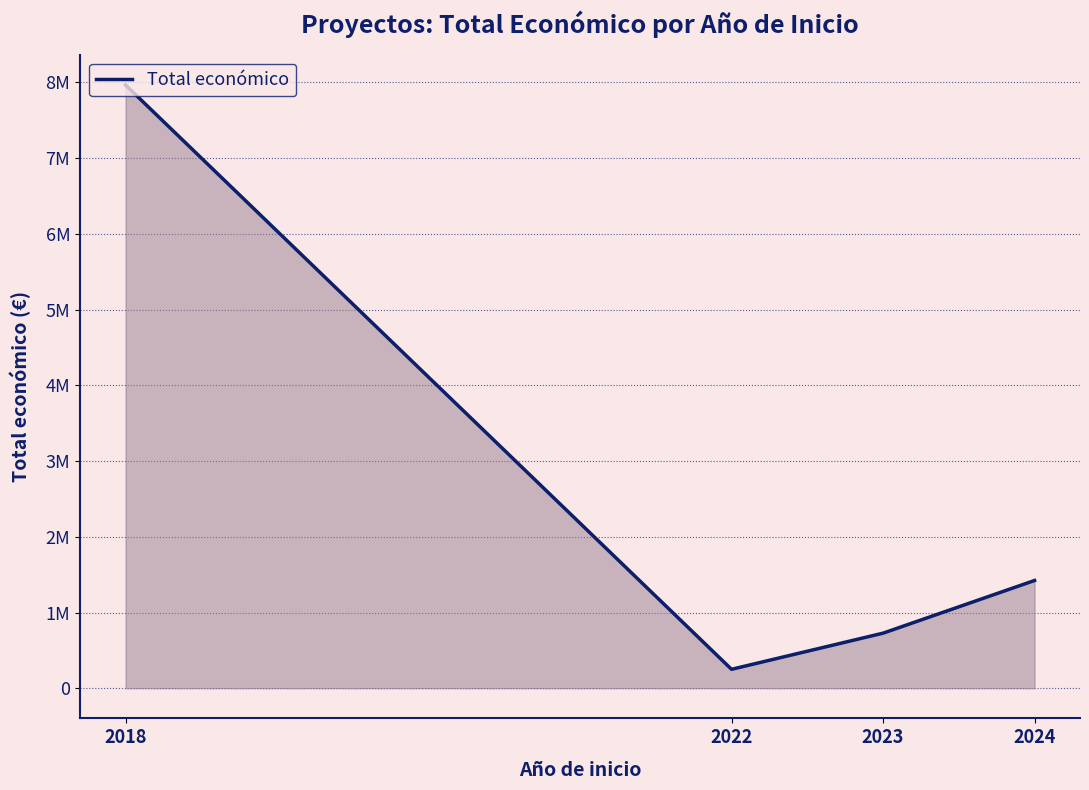

Reading right to left, what are all the values shown in this chart?

2024=1422807	2023=727174	2022=249910	2018=7967413